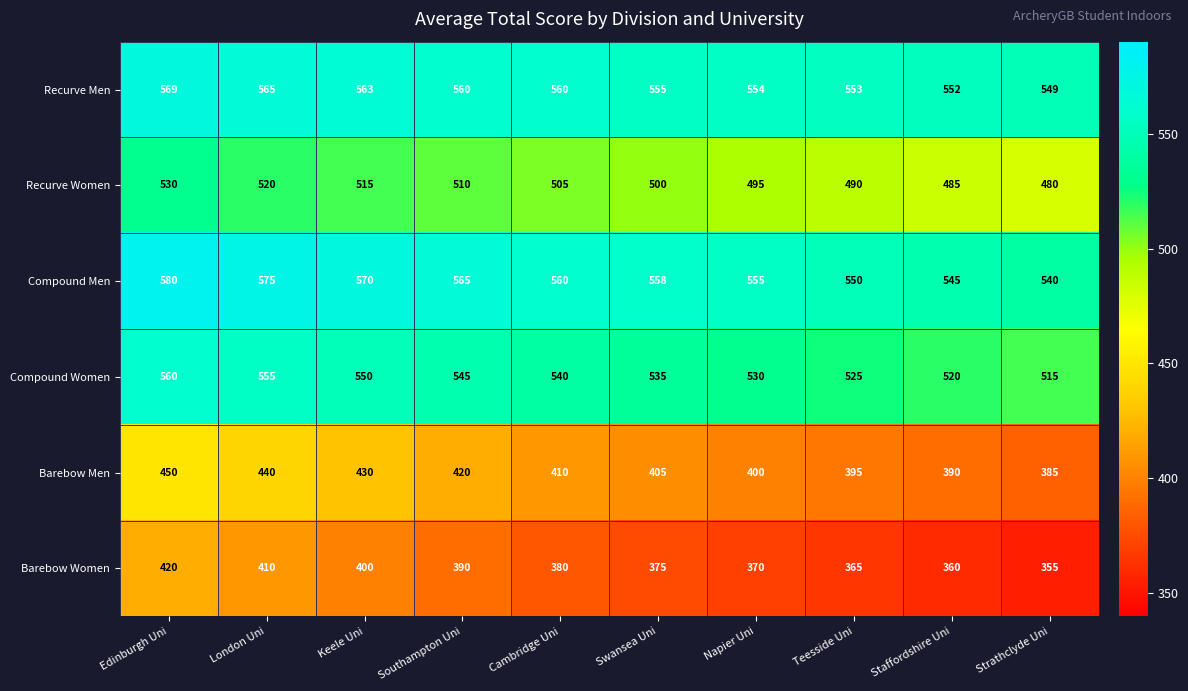

What is the difference between the highest and lowest values at Edinburgh Uni?

160